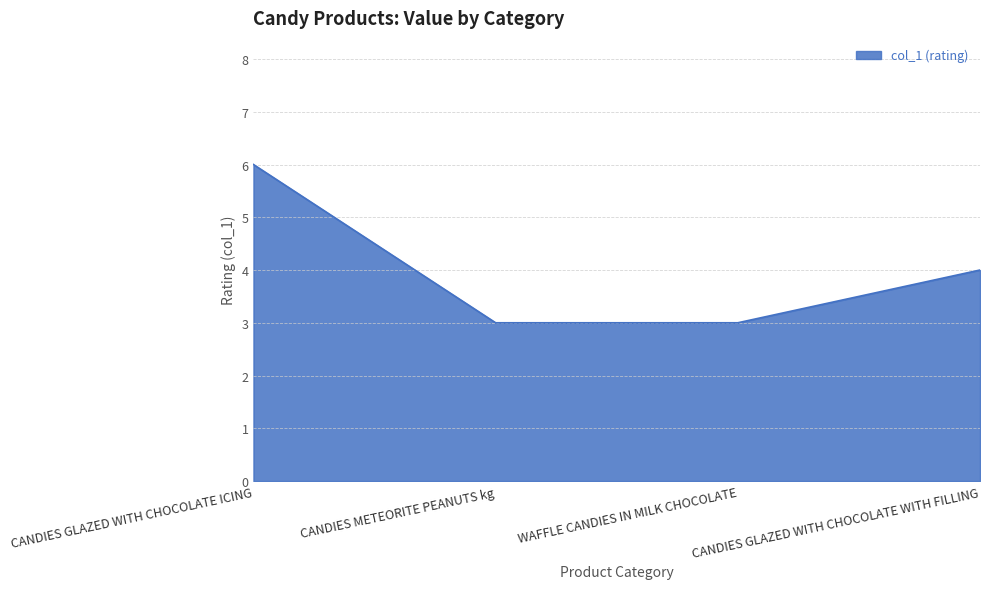

True or false: the data has more than 1 interior local peaks.

False